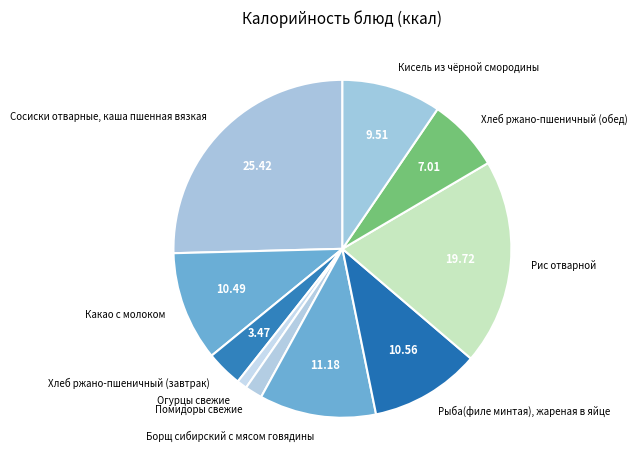

Count the number of slices in the pie.

10